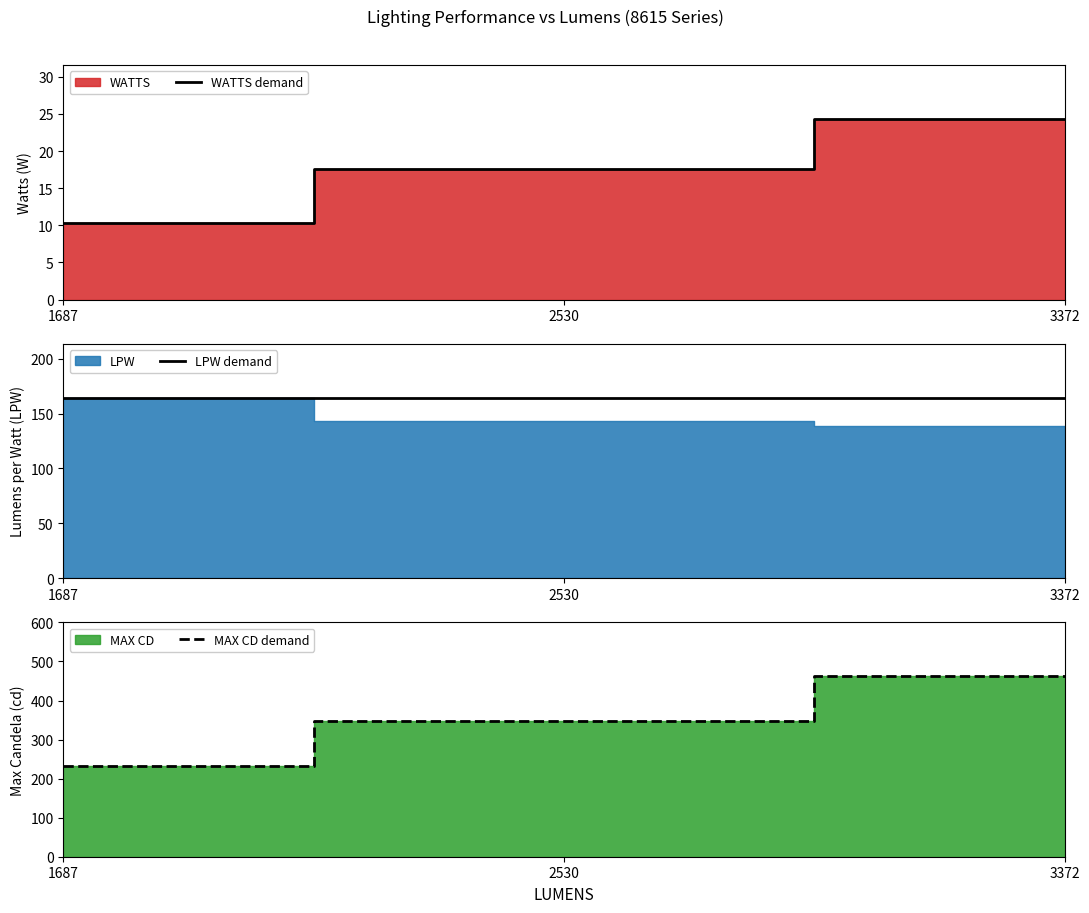

Reading right to left, what are all the values shown in this chart?

WATTS demand: 3372=24.3	2530=17.6	1687=10.3
LPW demand: 3372=164.3	2530=164.3	1687=164.3
MAX CD demand: 3372=461.8	2530=346.5	1687=231.1